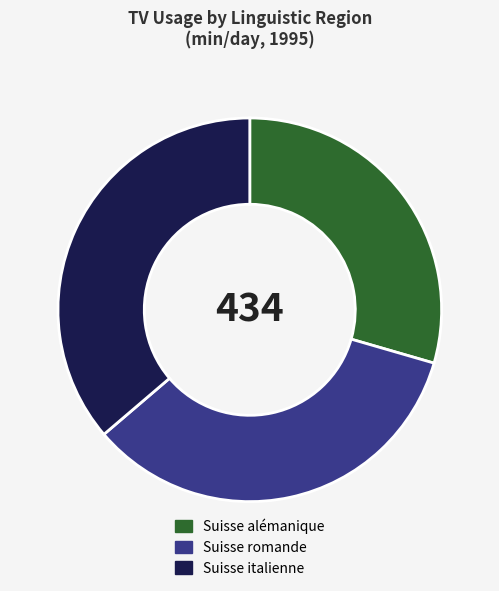

Rank the categories by value from highest to lowest.

Suisse italienne, Suisse romande, Suisse alémanique